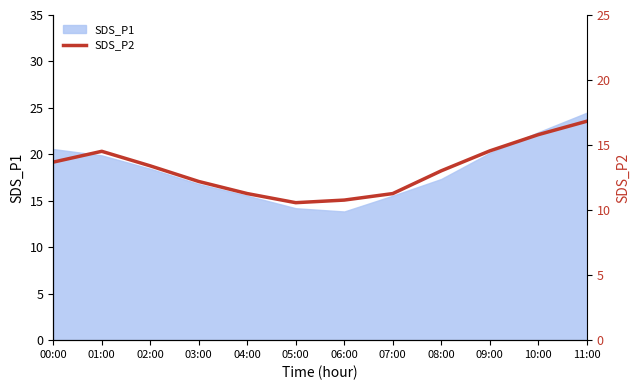

The SDS_P1 series shows 7.5 at 05:00. True or false?

False